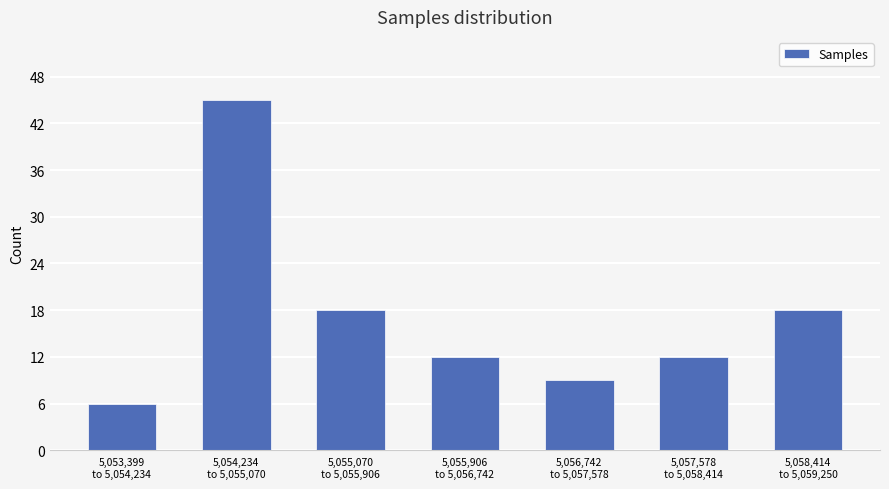

Reading left to right, list all the values displayed in this chart.

6	45	18	12	9	12	18